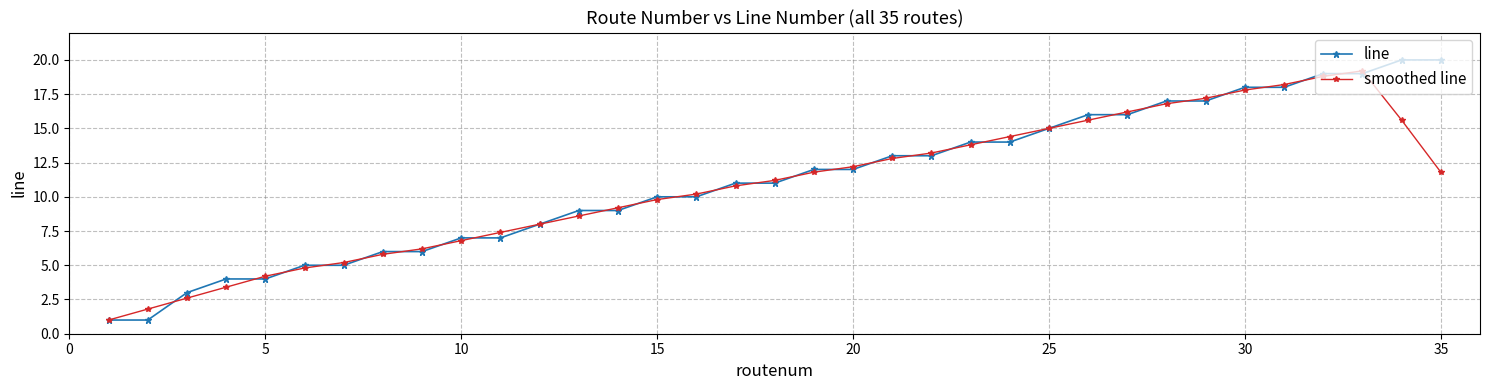

What is the sum of all smoothed line values?

377.4